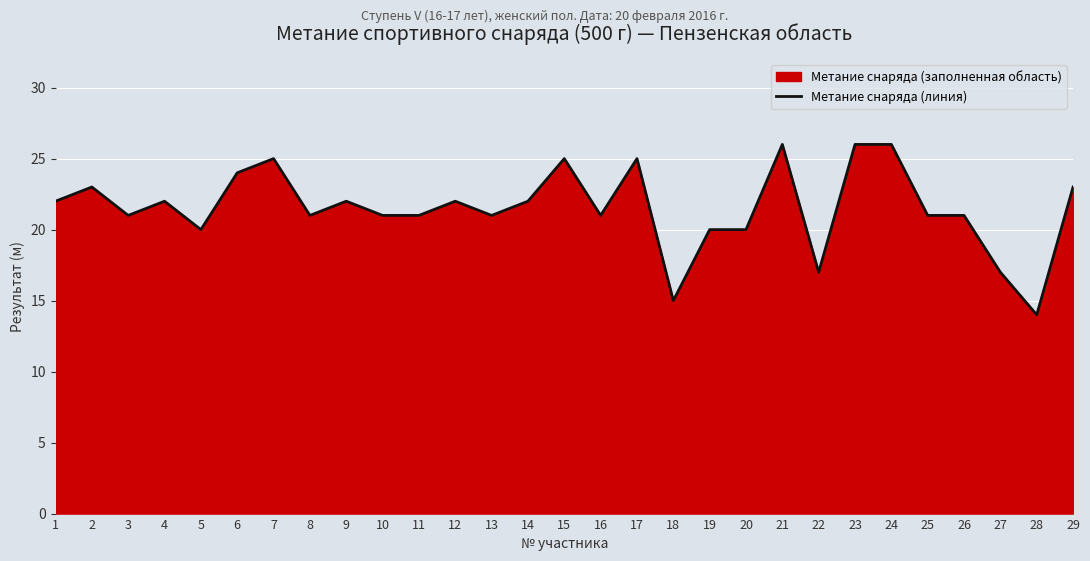

List the labels in order of value, largest first.

21, 23, 24, 7, 15, 17, 6, 2, 29, 1, 4, 9, 12, 14, 3, 8, 10, 11, 13, 16, 25, 26, 5, 19, 20, 22, 27, 18, 28